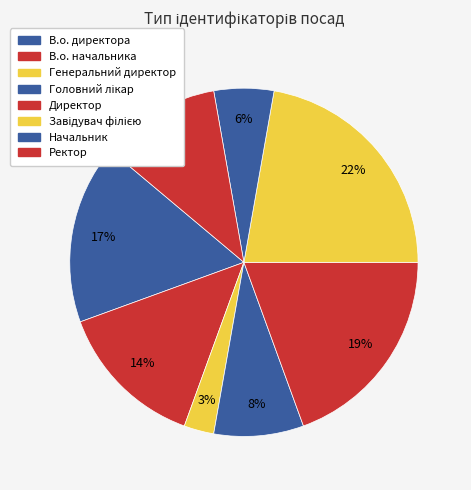

Count the number of slices in the pie.

8